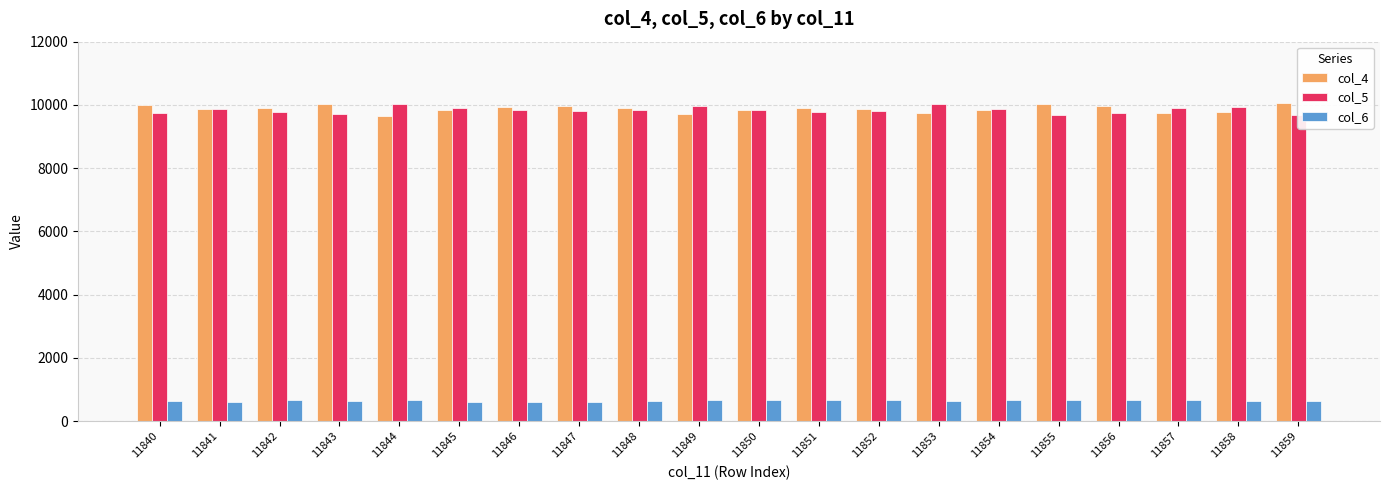

What is the value of the col_5 bar at the 18th from the left?

9895